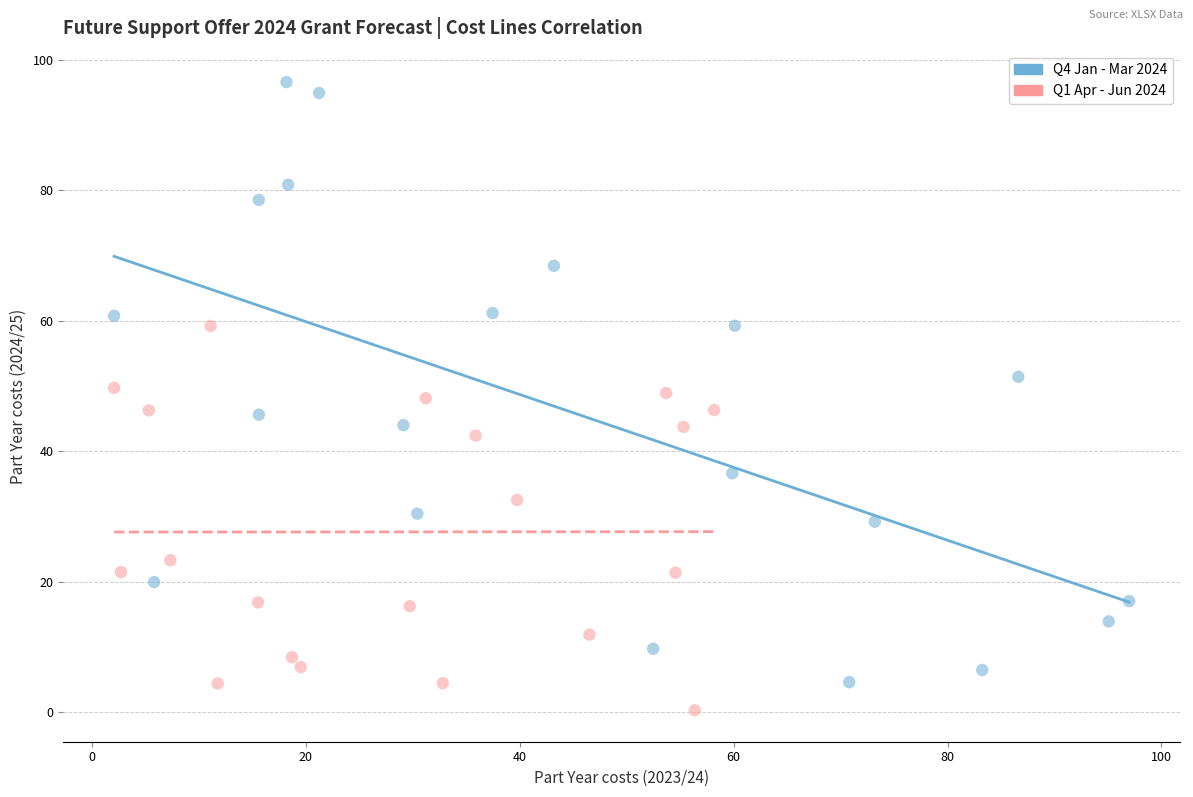

Which series contains the highest Y value?

Q4 Jan - Mar 2024